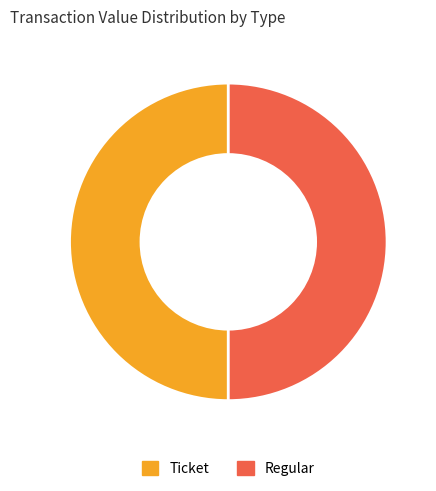

The Ticket slice represents 60% of the pie. True or false?

False